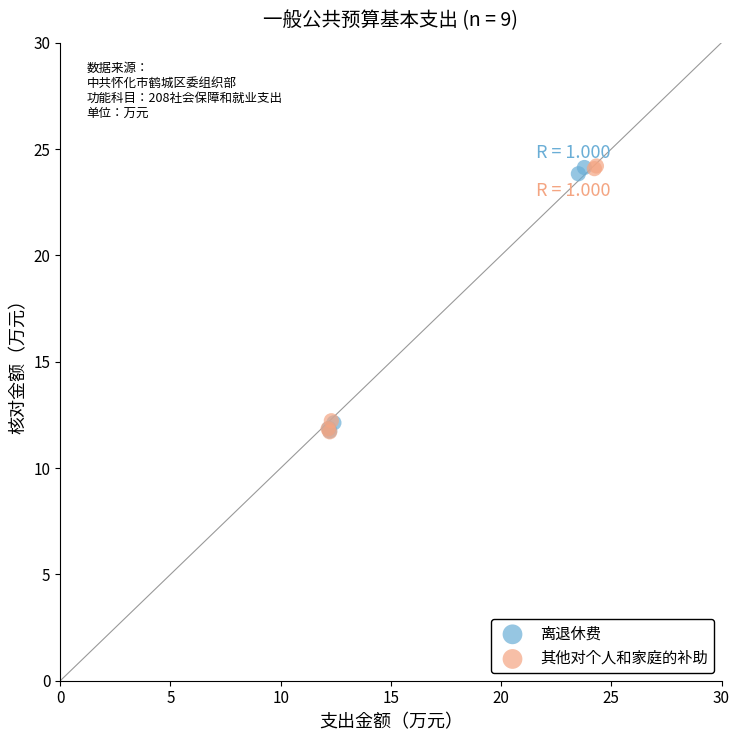

Which series has the widest spread of Y values?

其他对个人和家庭的补助